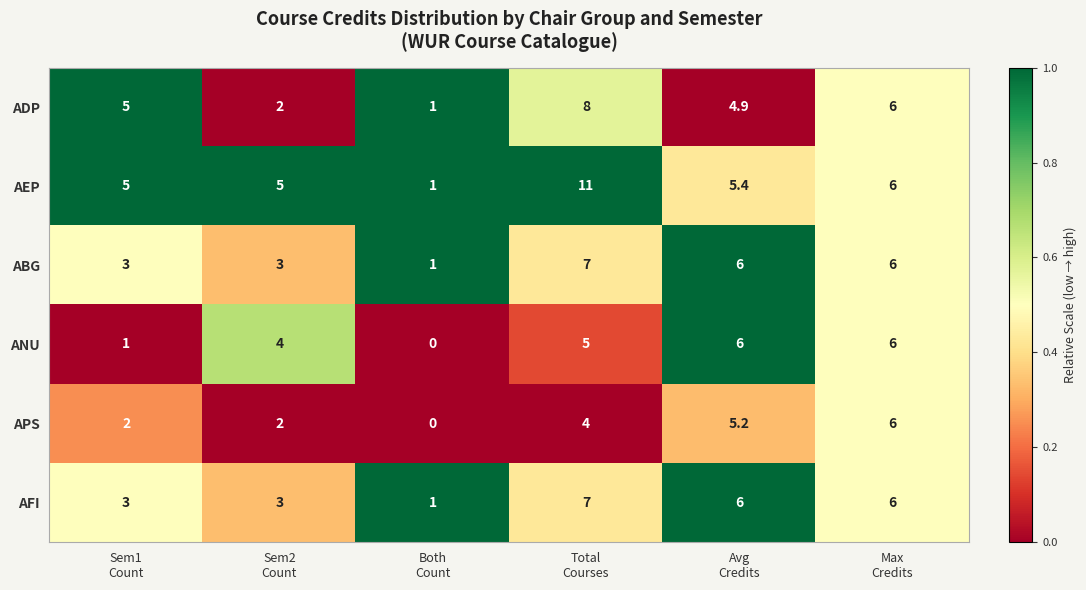

What is the difference between the maximum and minimum values in the ADP series?

7.0